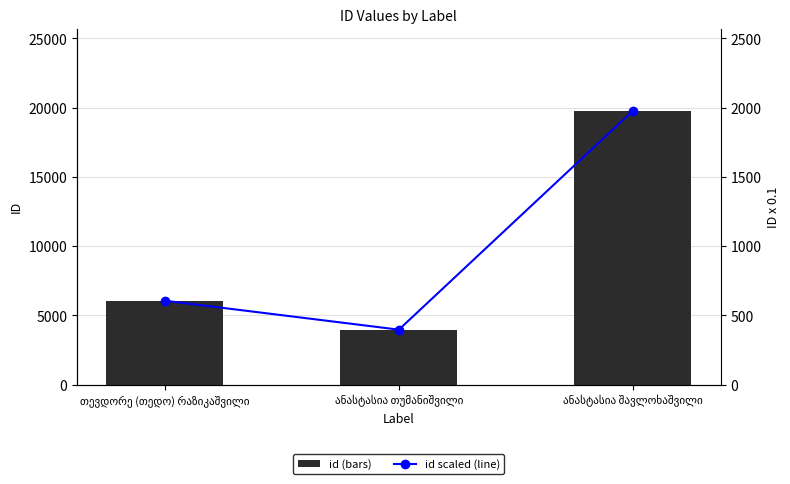

At which label is id closest to 11874?

თევდორე (თედო) რაზიკაშვილი